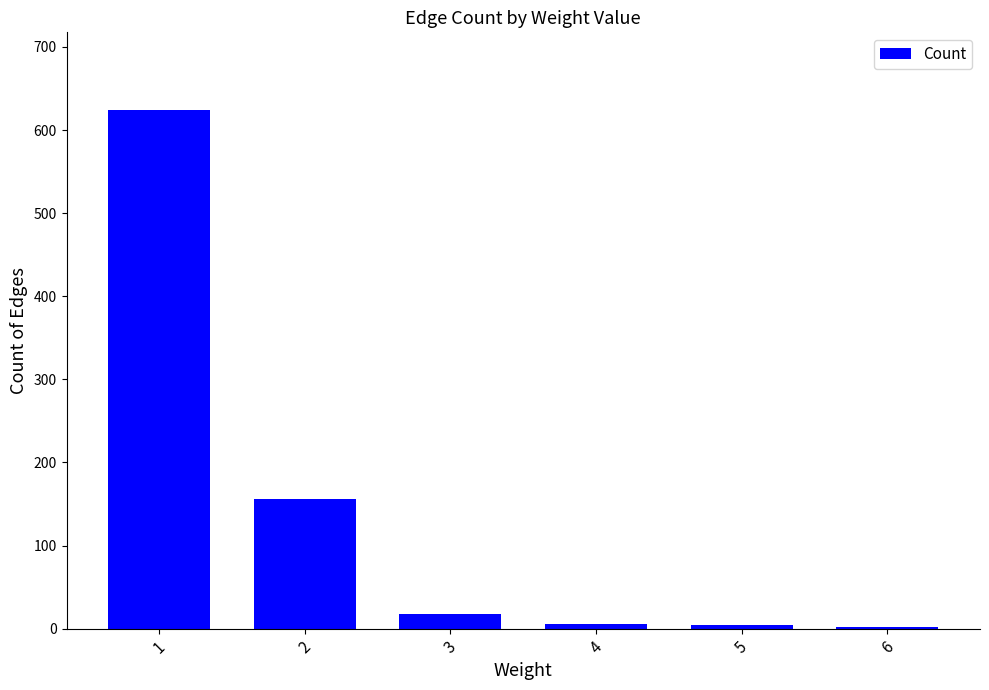

What is the sum of all values?

810